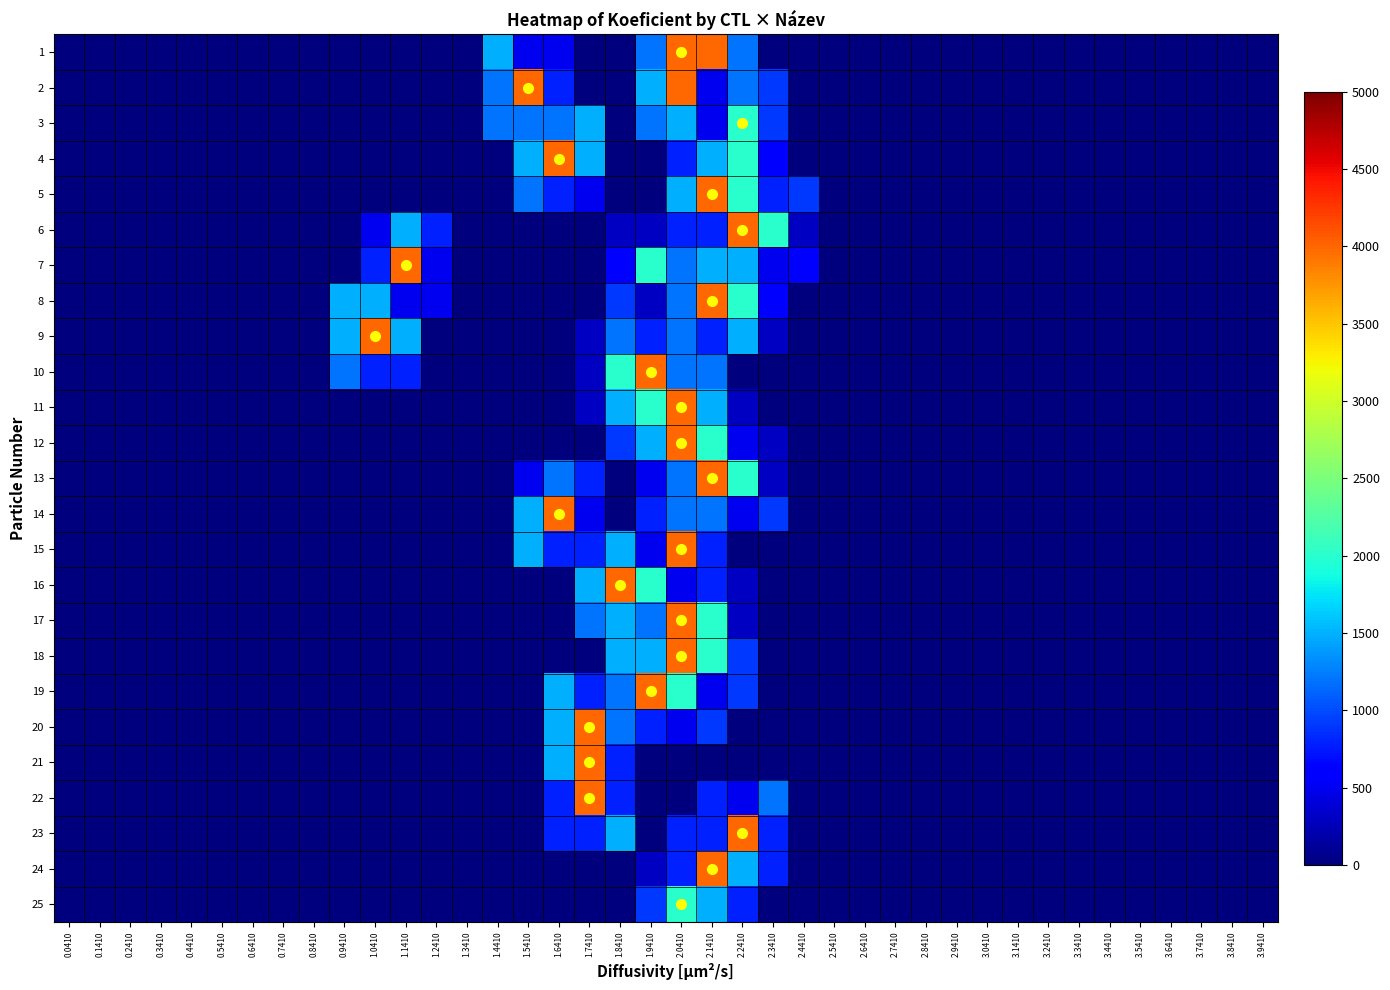

Which category has the highest value across all series?

2.0410